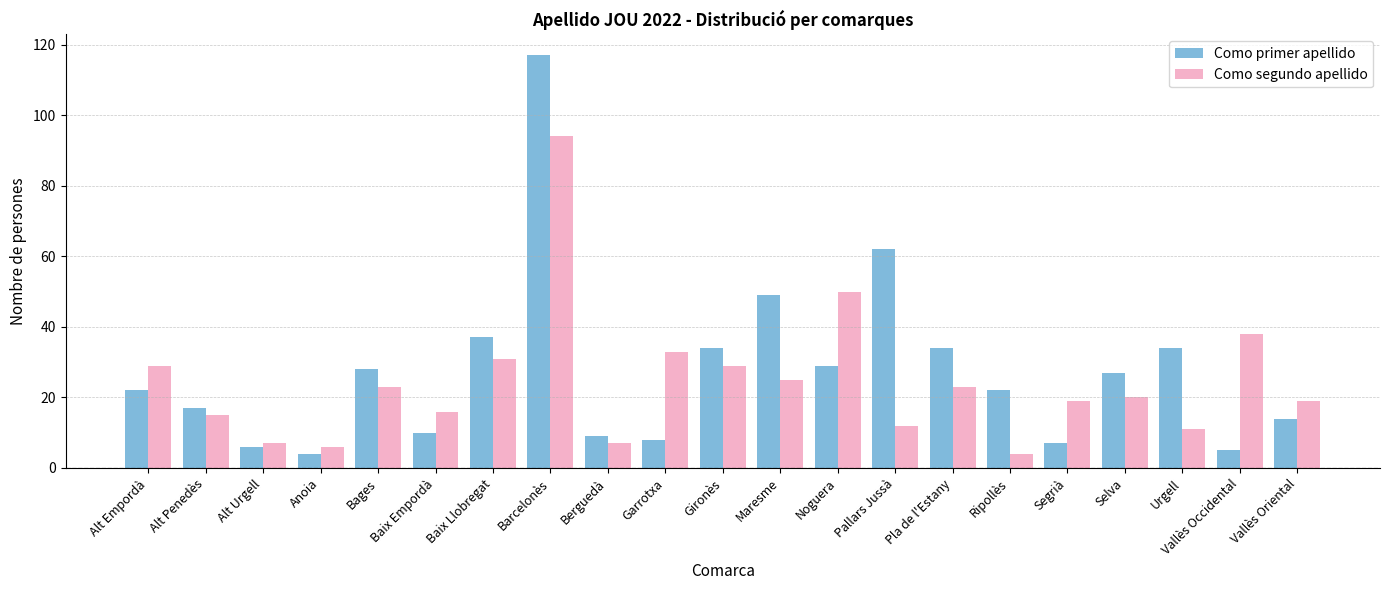

Reading left to right, list all the values displayed in this chart.

Como primer apellido: Alt Empordà=22	Alt Penedès=17	Alt Urgell=6	Anoia=4	Bages=28	Baix Empordà=10	Baix Llobregat=37	Barcelonès=117	Berguedà=9	Garrotxa=8	Gironès=34	Maresme=49	Noguera=29	Pallars Jussà=62	Pla de l'Estany=34	Ripollès=22	Segrià=7	Selva=27	Urgell=34	Vallès Occidental=5	Vallès Oriental=14
Como segundo apellido: Alt Empordà=29	Alt Penedès=15	Alt Urgell=7	Anoia=6	Bages=23	Baix Empordà=16	Baix Llobregat=31	Barcelonès=94	Berguedà=7	Garrotxa=33	Gironès=29	Maresme=25	Noguera=50	Pallars Jussà=12	Pla de l'Estany=23	Ripollès=4	Segrià=19	Selva=20	Urgell=11	Vallès Occidental=38	Vallès Oriental=19